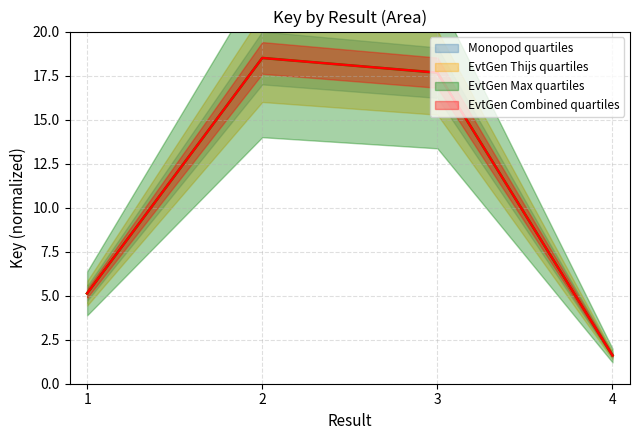

What is the lowest value of the Monopod quartiles series?

1.6